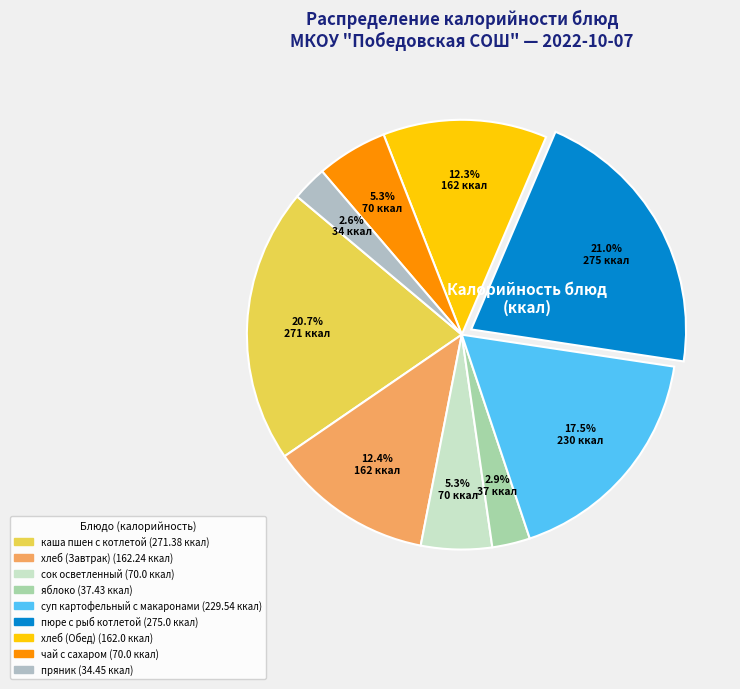

Is there any slice that represents more than half of the pie?

No